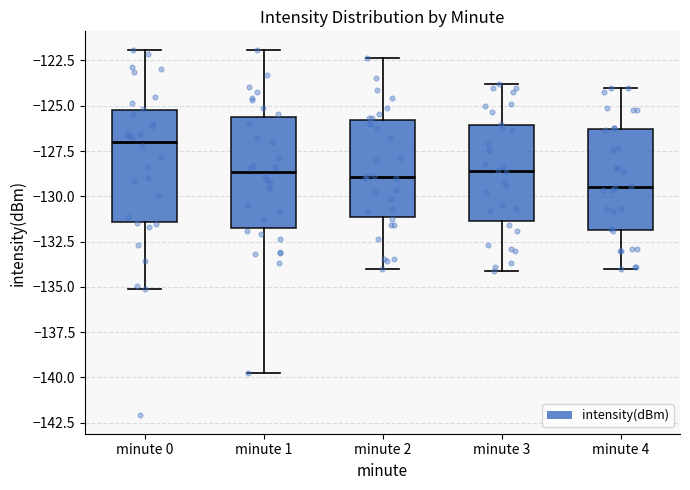

Reading left to right, read every box against the y-axis: the position of its median line, the range the box covers, and the ends of its whiskers. The values are not printed on the chart, so give them approximately, as read against the axis.

minute 0: median -127.0, box -131.5 to -125.5, whiskers -135.0 to -122.0
minute 1: median -128.5, box -131.5 to -125.5, whiskers -140.0 to -122.0
minute 2: median -129.0, box -131.0 to -126.0, whiskers -134.0 to -122.5
minute 3: median -128.5, box -131.5 to -126.0, whiskers -134.0 to -124.0
minute 4: median -129.5, box -132.0 to -126.5, whiskers -134.0 to -124.0